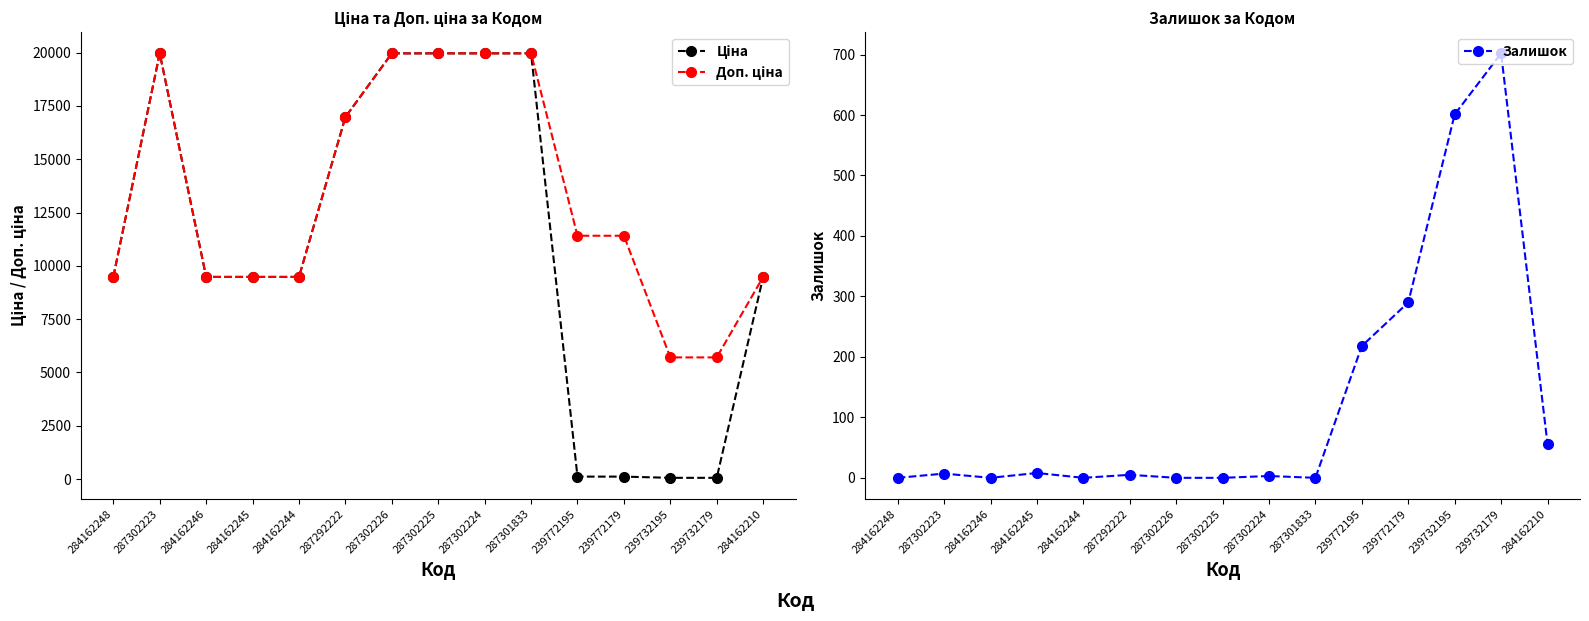

Does the chart have visible grid lines?

No